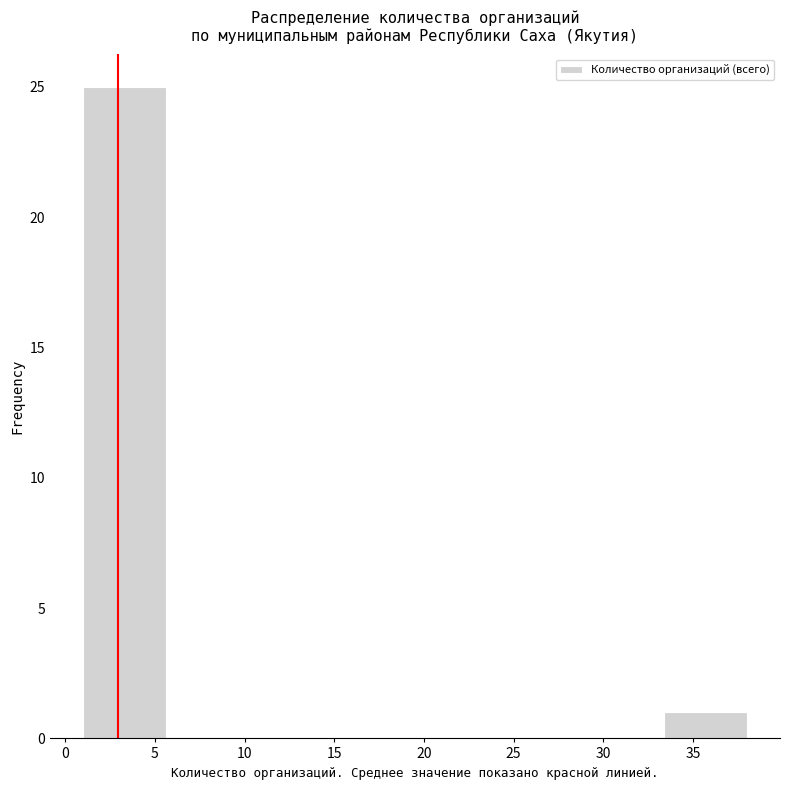

Over which range of the x-axis is the bar tallest?

1.0 to 5.5